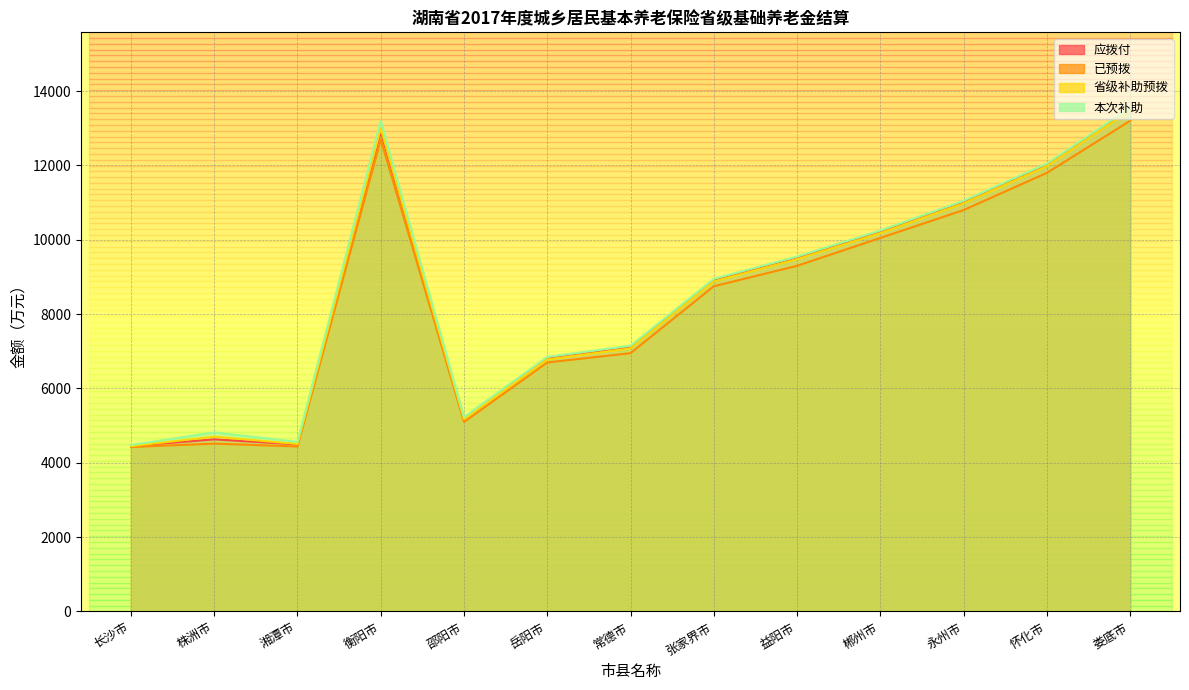

True or false: 本次补助 and 应拨付 cross at least once.

False